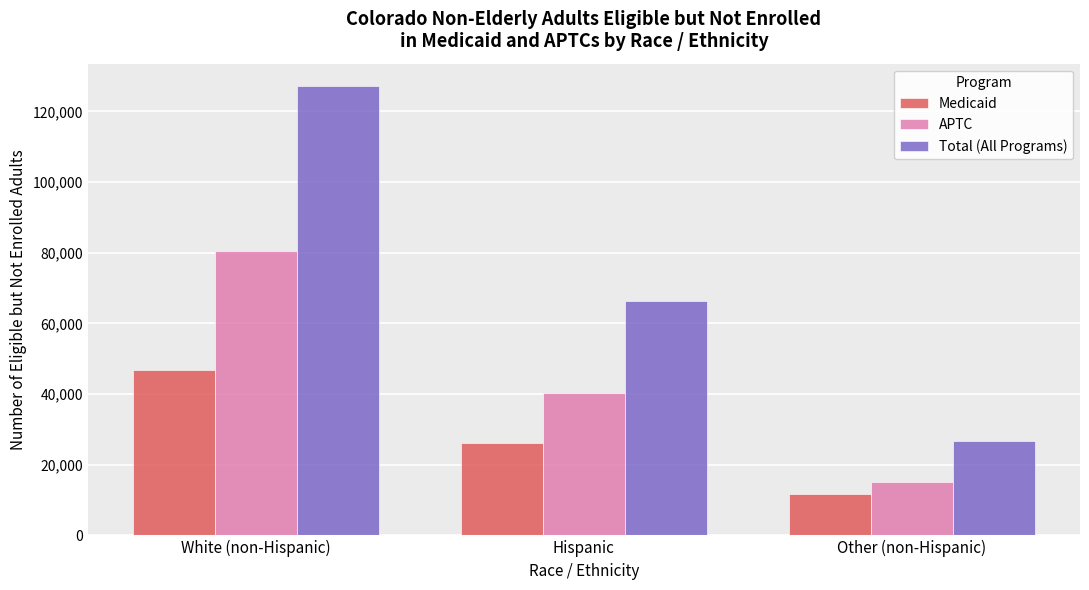

The value of APTC at Other (non-Hispanic) is 9173. True or false?

False